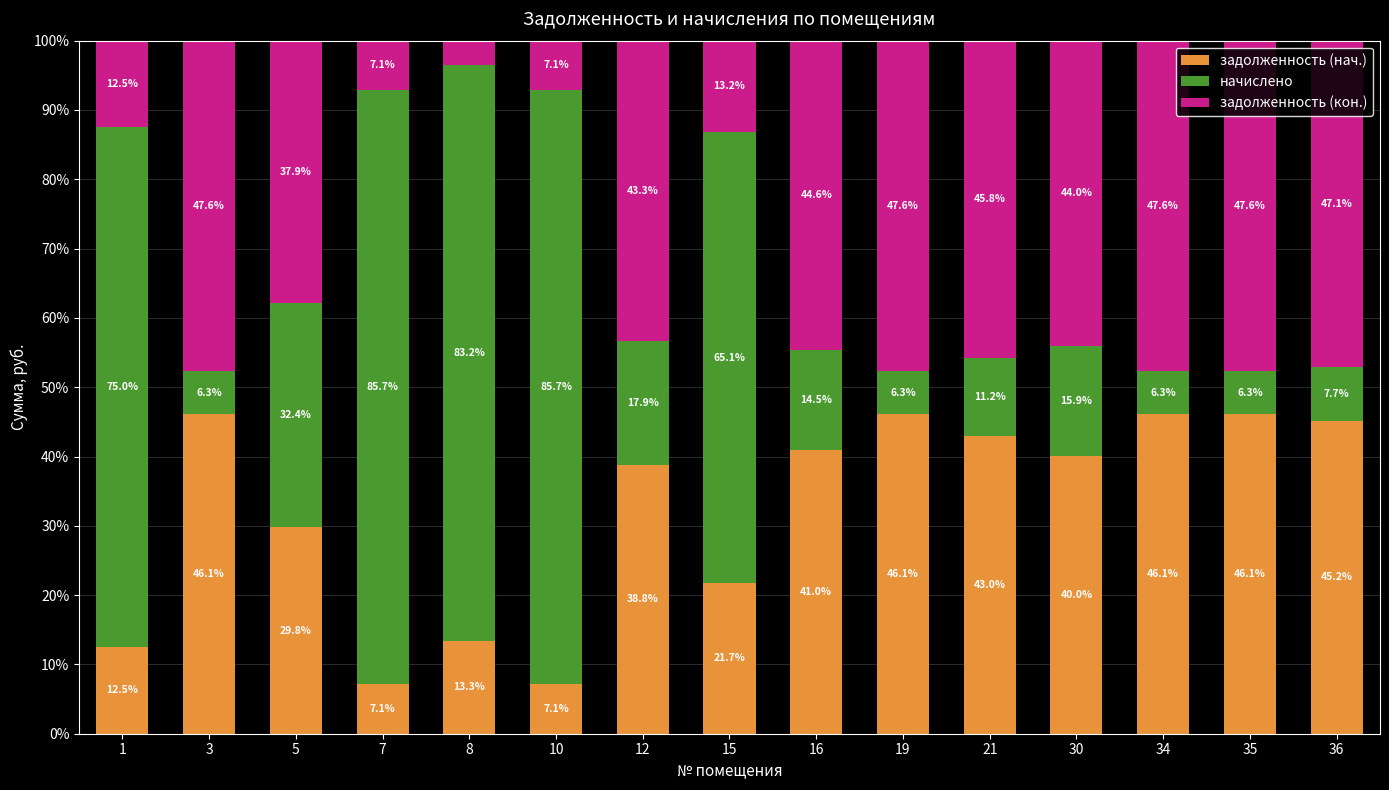

What is the total value across all series at 12?

100.0